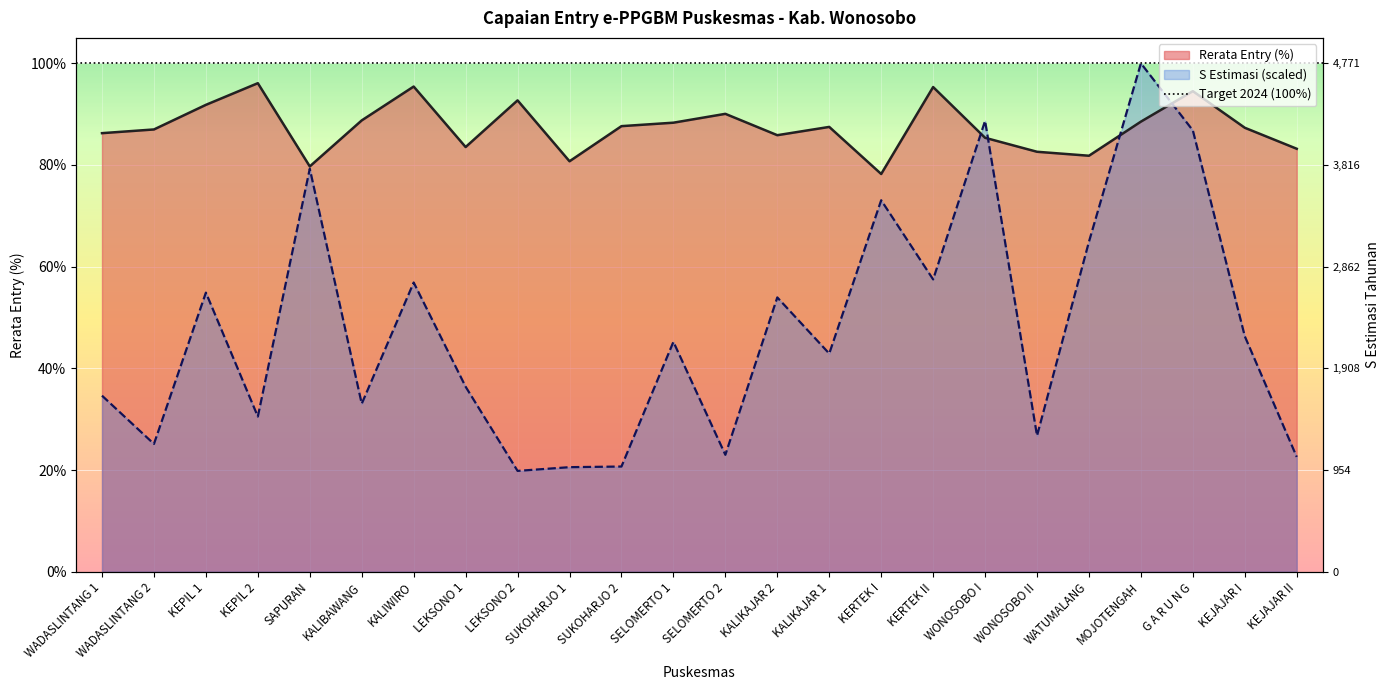

What is the label of the 7th point from the left?

KALIWIRO